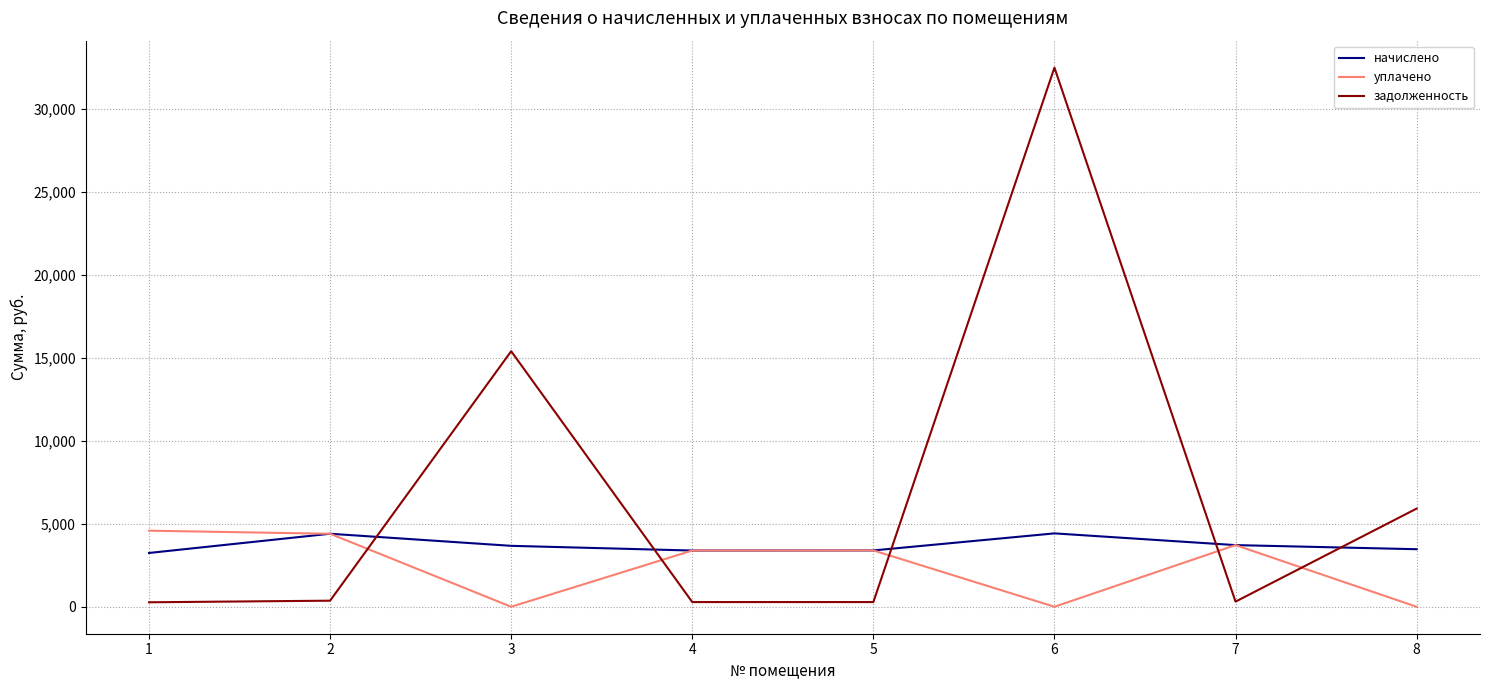

Where do уплачено and задолженность first cross each other?

2 and 3